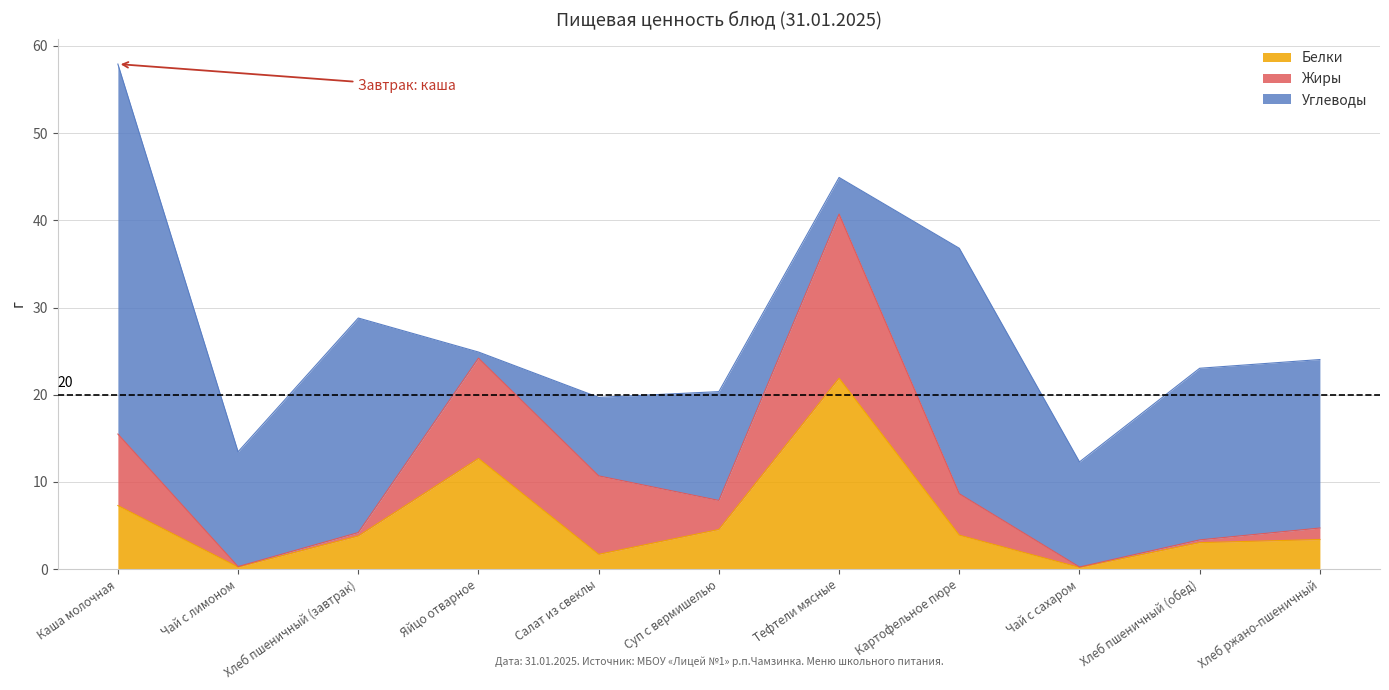

Is the value of Углеводы at Хлеб пшеничный (обед) greater than the value of Белки at Картофельное пюре?

Yes